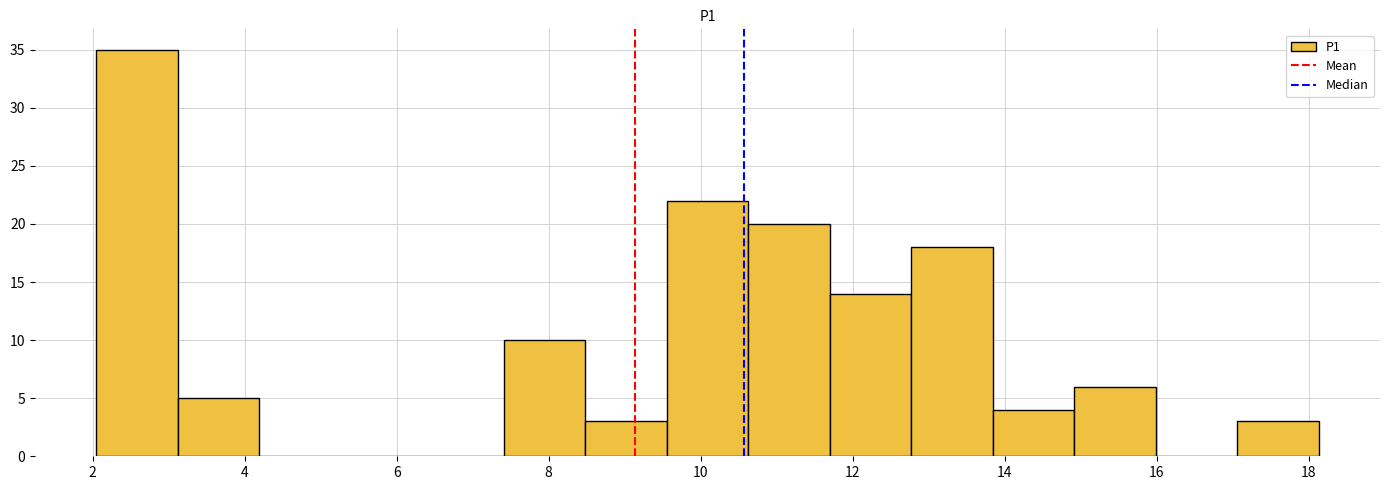

Reading left to right, list every bar in this chart as the range it spans on the x-axis followed by its height. Neither the bar edges nor the heights are printed on the chart, so give them approximately, as read against the axes.

2.0 to 3.2: 35
3.2 to 4.2: 5
4.2 to 5.2: 0
5.2 to 6.4: 0
6.4 to 7.4: 0
7.4 to 8.4: 10
8.4 to 9.6: 3
9.6 to 10.6: 22
10.6 to 11.6: 20
11.6 to 12.8: 14
12.8 to 13.8: 18
13.8 to 15.0: 4
15.0 to 16.0: 6
16.0 to 17.0: 0
17.0 to 18.2: 3